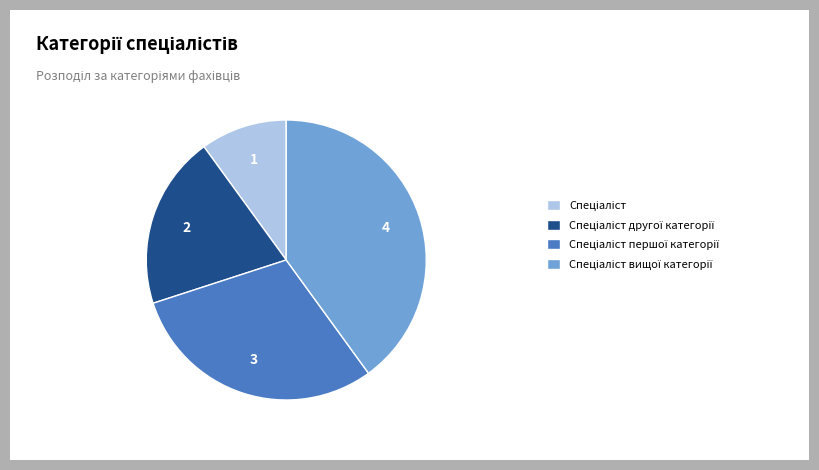

Is there any slice that represents more than half of the pie?

No